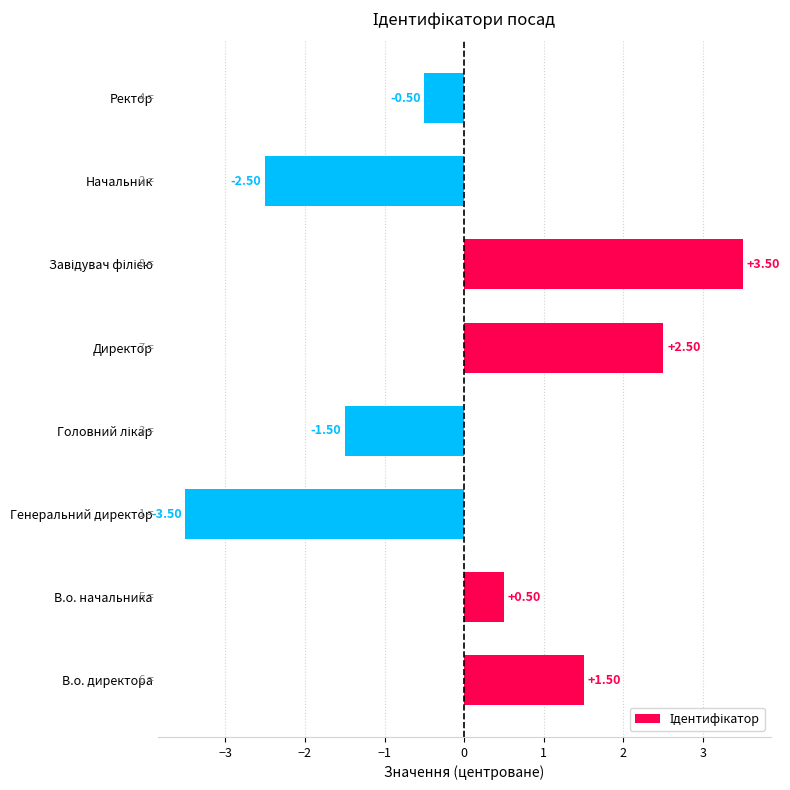

Which category has the lowest value across all series?

Генеральний директор